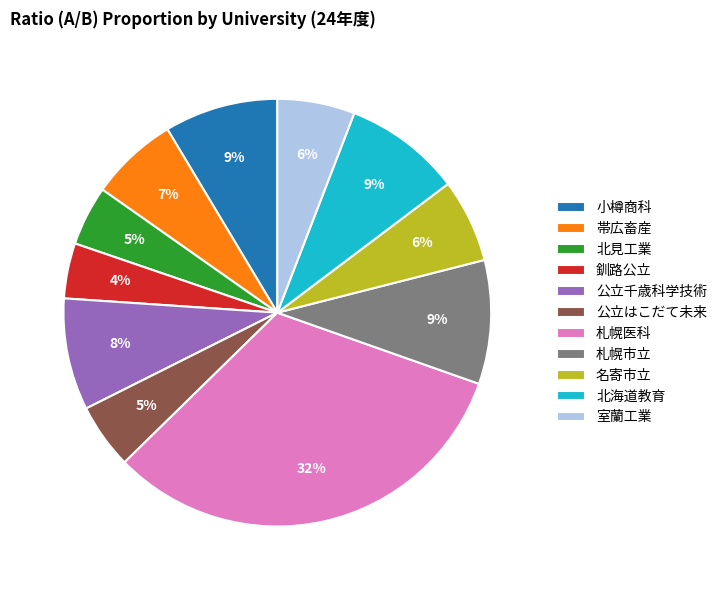

Which slice is the largest?

札幌医科